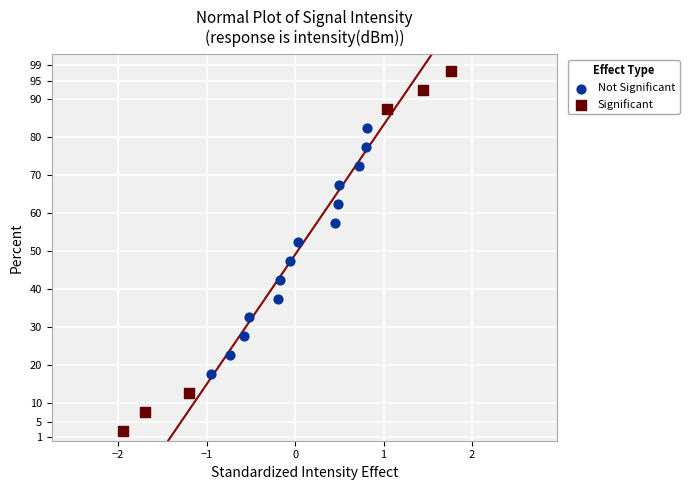

Which series contains the highest Y value?

Significant